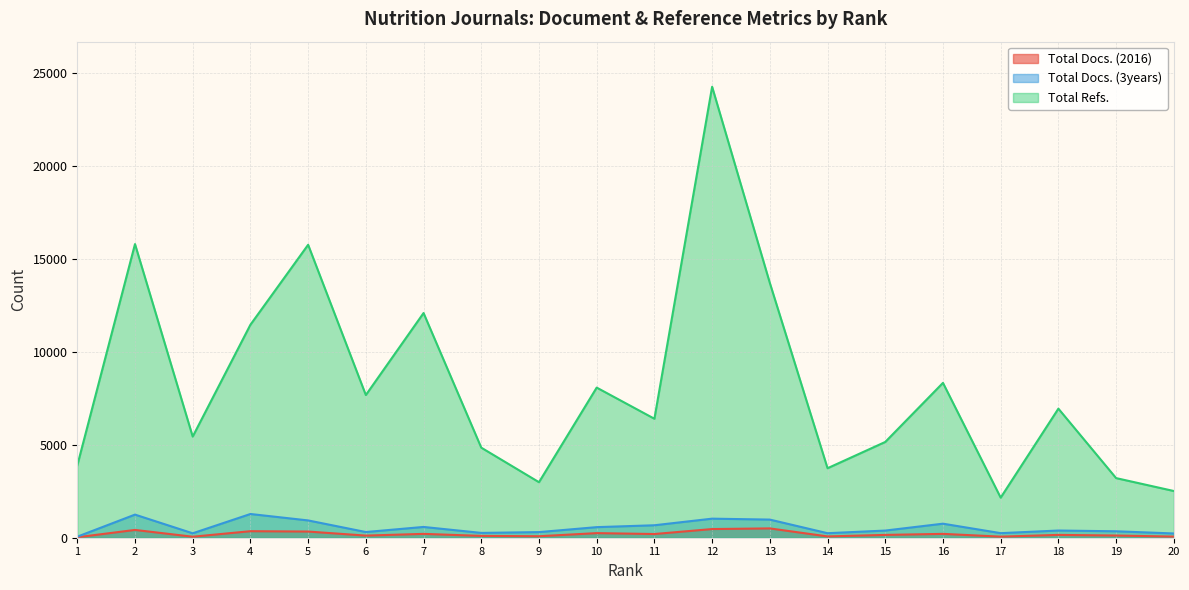

At how many categories does at least one series exceed 3606?

16